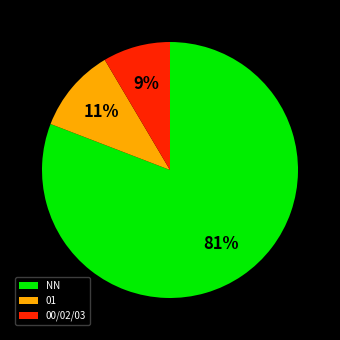

Which has a higher value, NN or 01?

NN